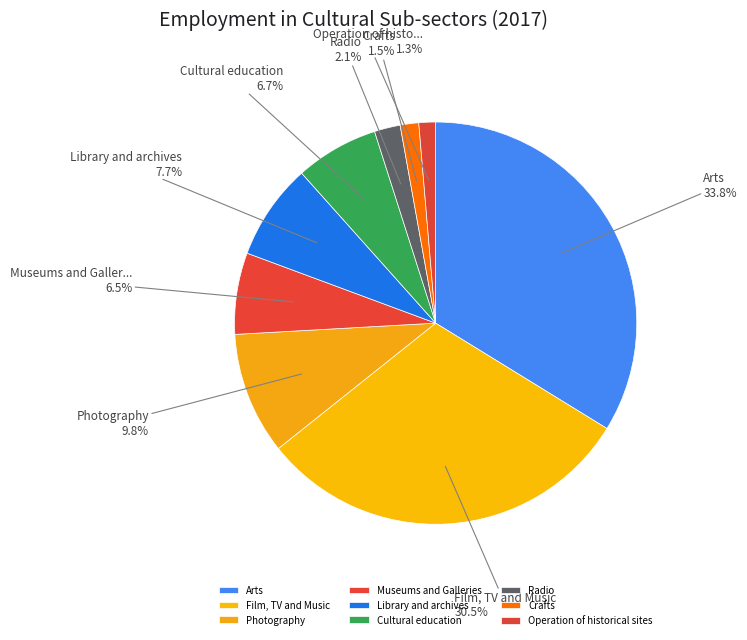

Count the number of slices in the pie.

9